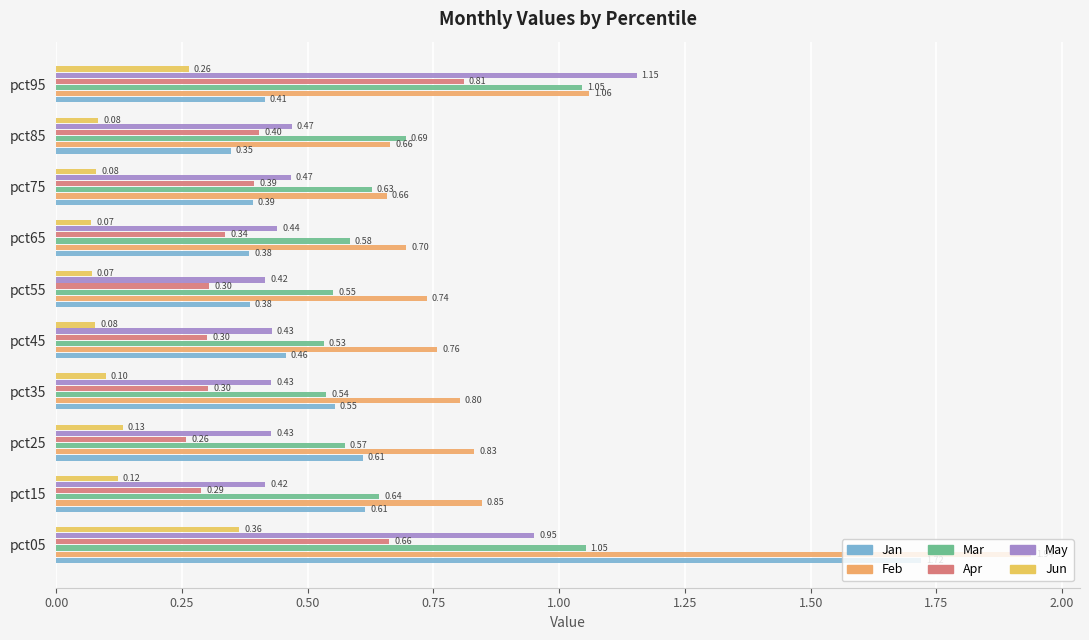

Which series has the largest range (max minus min)?

Jan